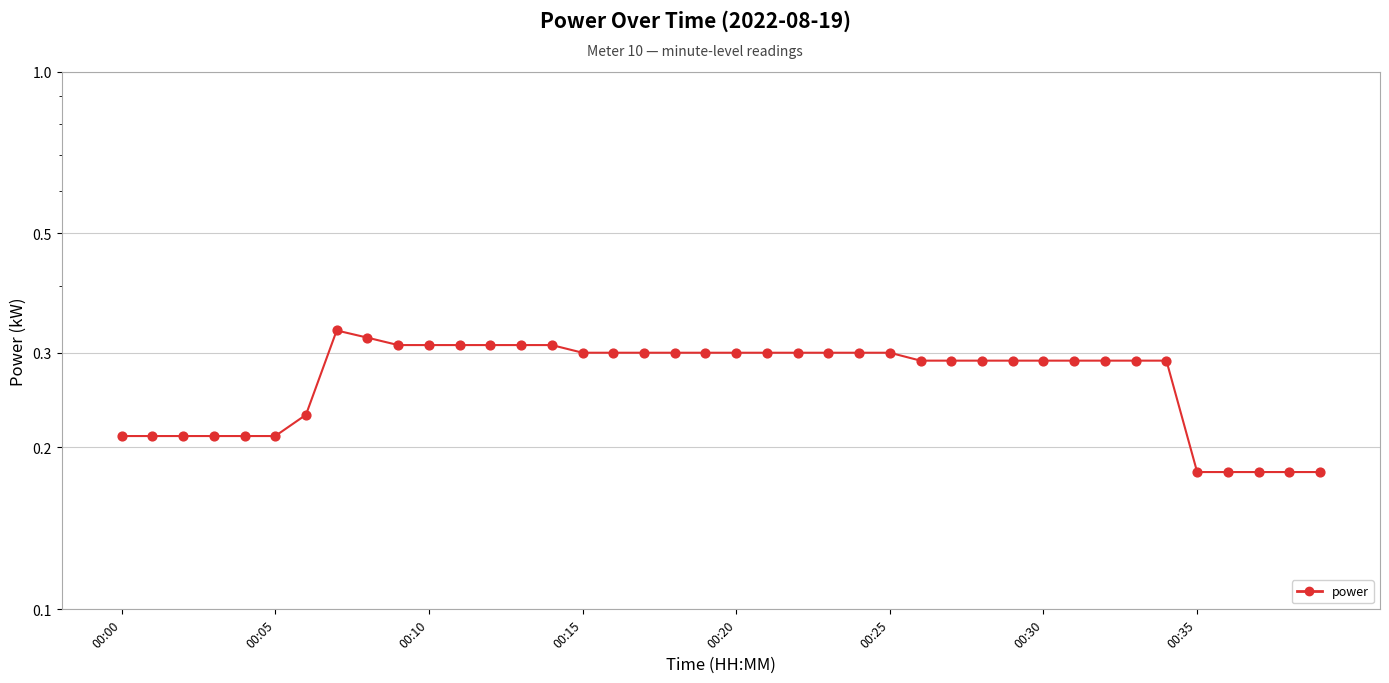

Which has a higher value, 35 or 14?

14